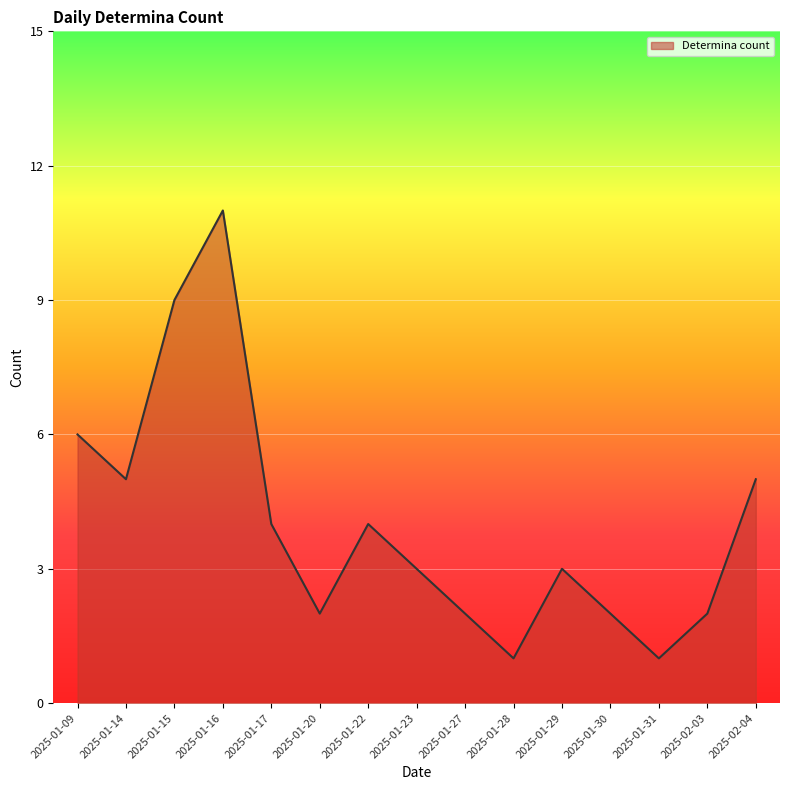

The chart shows a value of 3 at 2025-01-23. True or false?

True